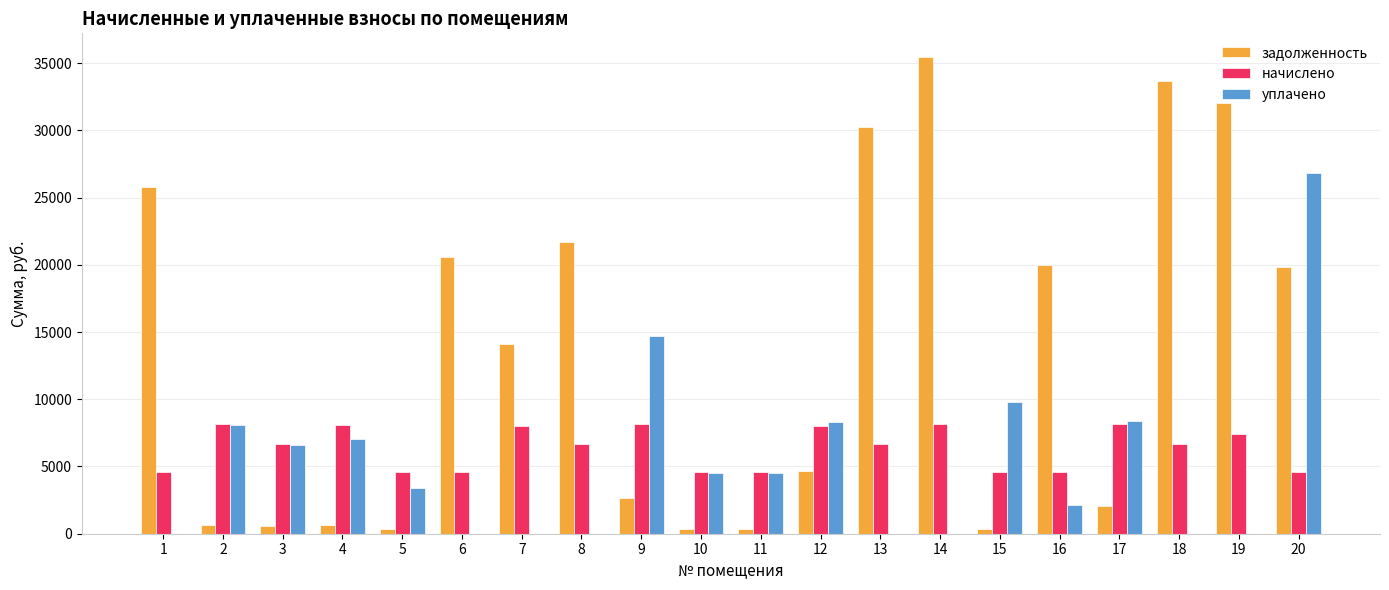

What is the sum of all задолженность values?

266294.2